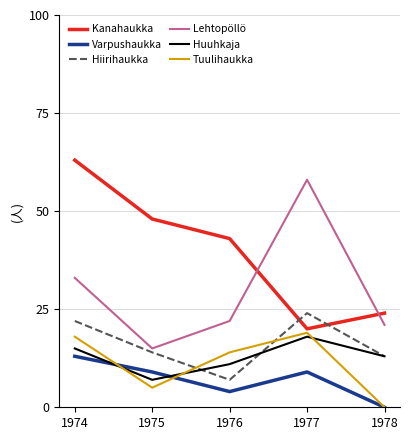

Reading left to right, list all the values displayed in this chart.

Kanahaukka: 63	48	43	20	24
Varpushaukka: 13	9	4	9	0
Hiirihaukka: 22	14	7	24	13
Lehtopöllö: 33	15	22	58	21
Huuhkaja: 15	7	11	18	13
Tuulihaukka: 18	5	14	19	0